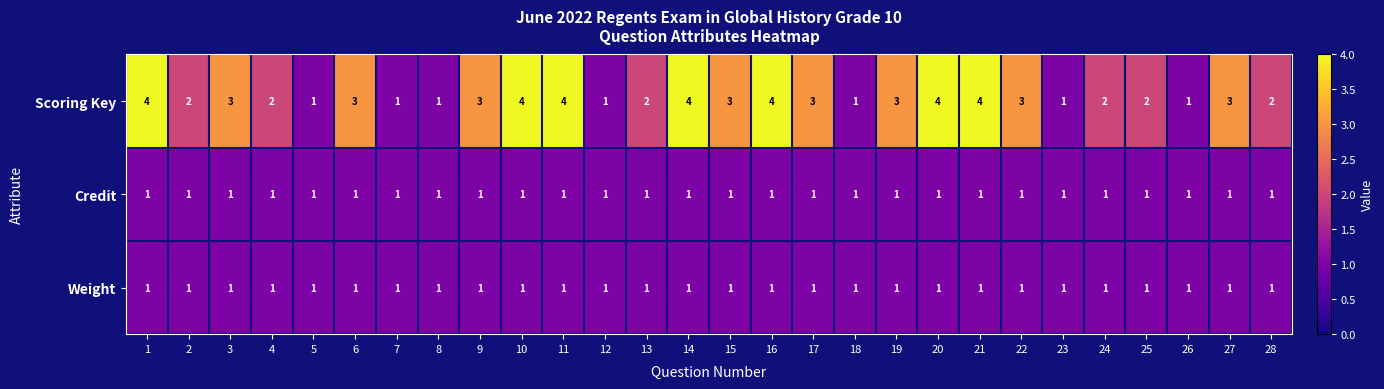

What is the difference between the maximum and second lowest values in the Scoring Key series?

3